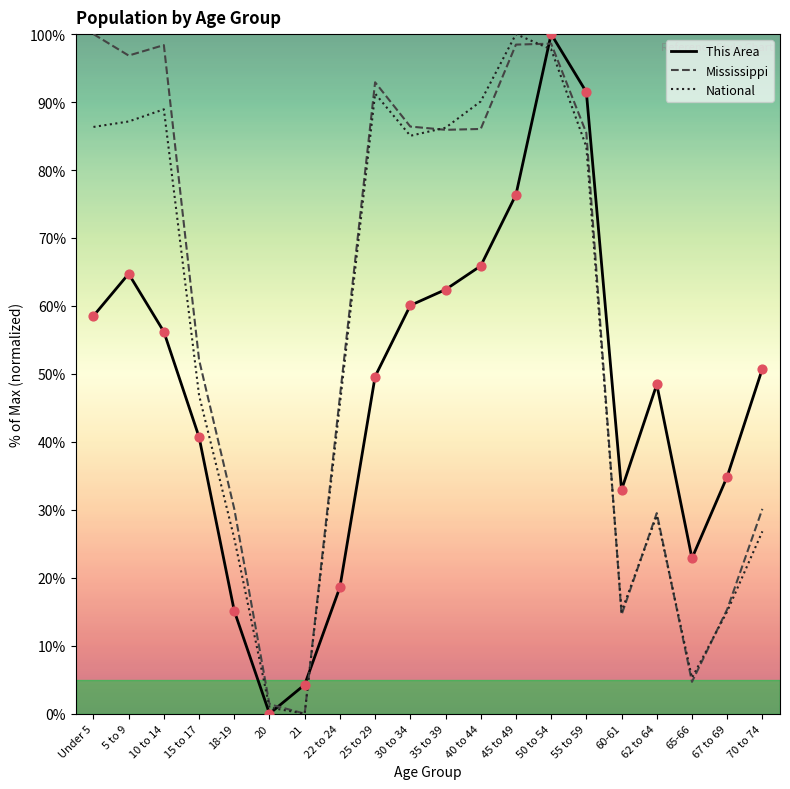

Which series changed the most between 22 to 24 and 35 to 39?

This Area